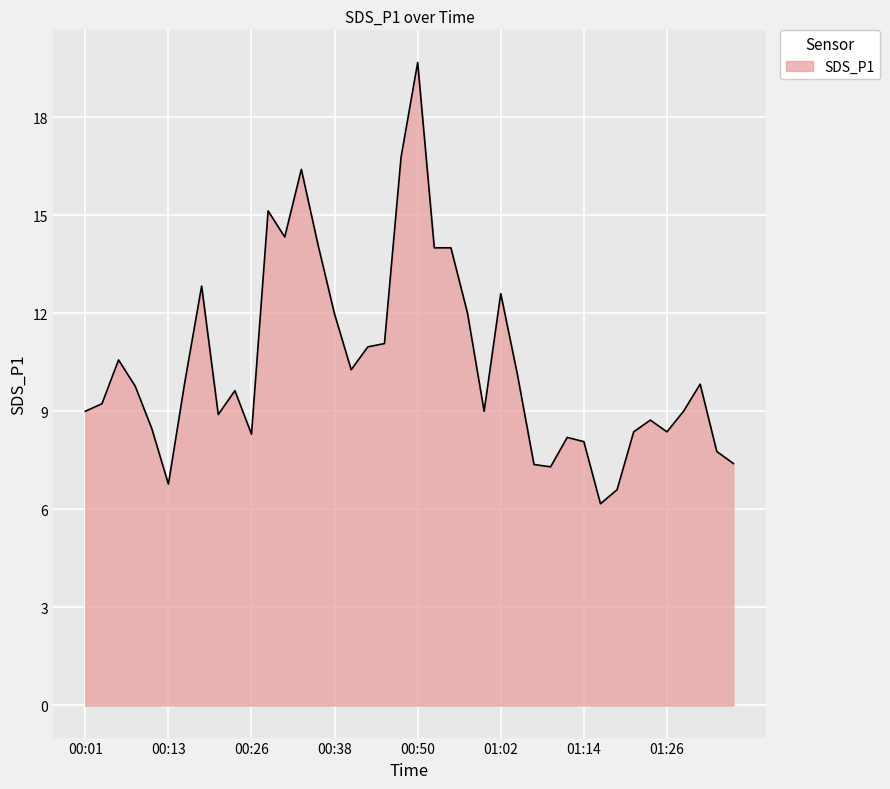

What is the difference between the maximum and minimum values?

13.5